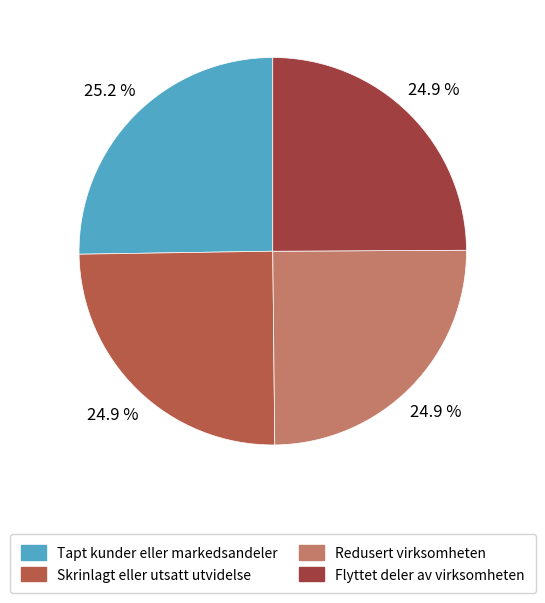

How many slices are in this pie chart?

4